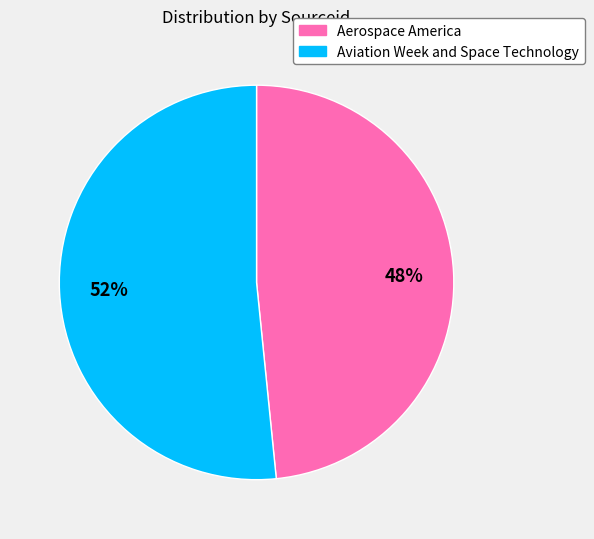

Is there any slice that represents more than half of the pie?

Yes